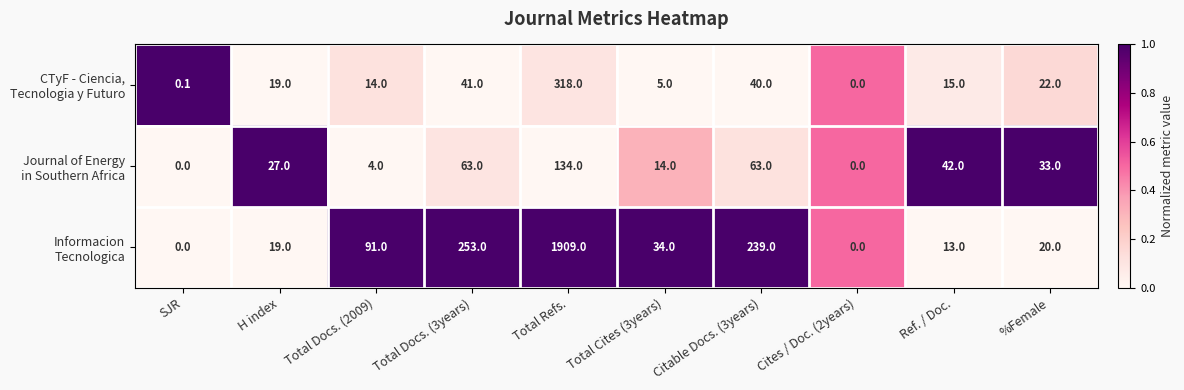

What is the maximum value shown in the chart?

1909.0